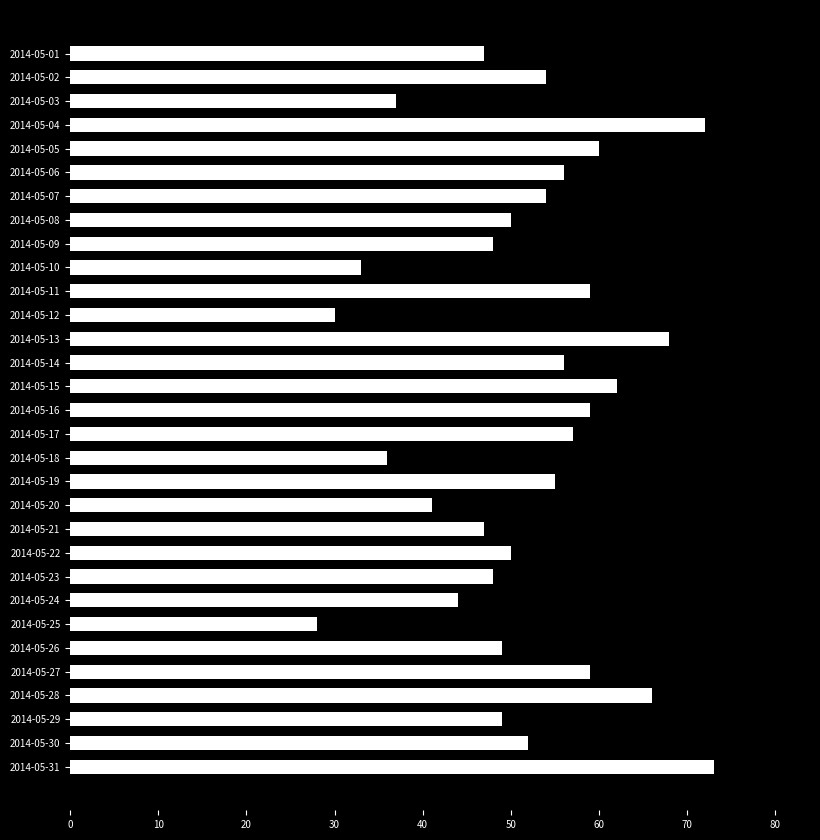

What is the change in value from 2014-05-09 to 2014-05-30?

+4